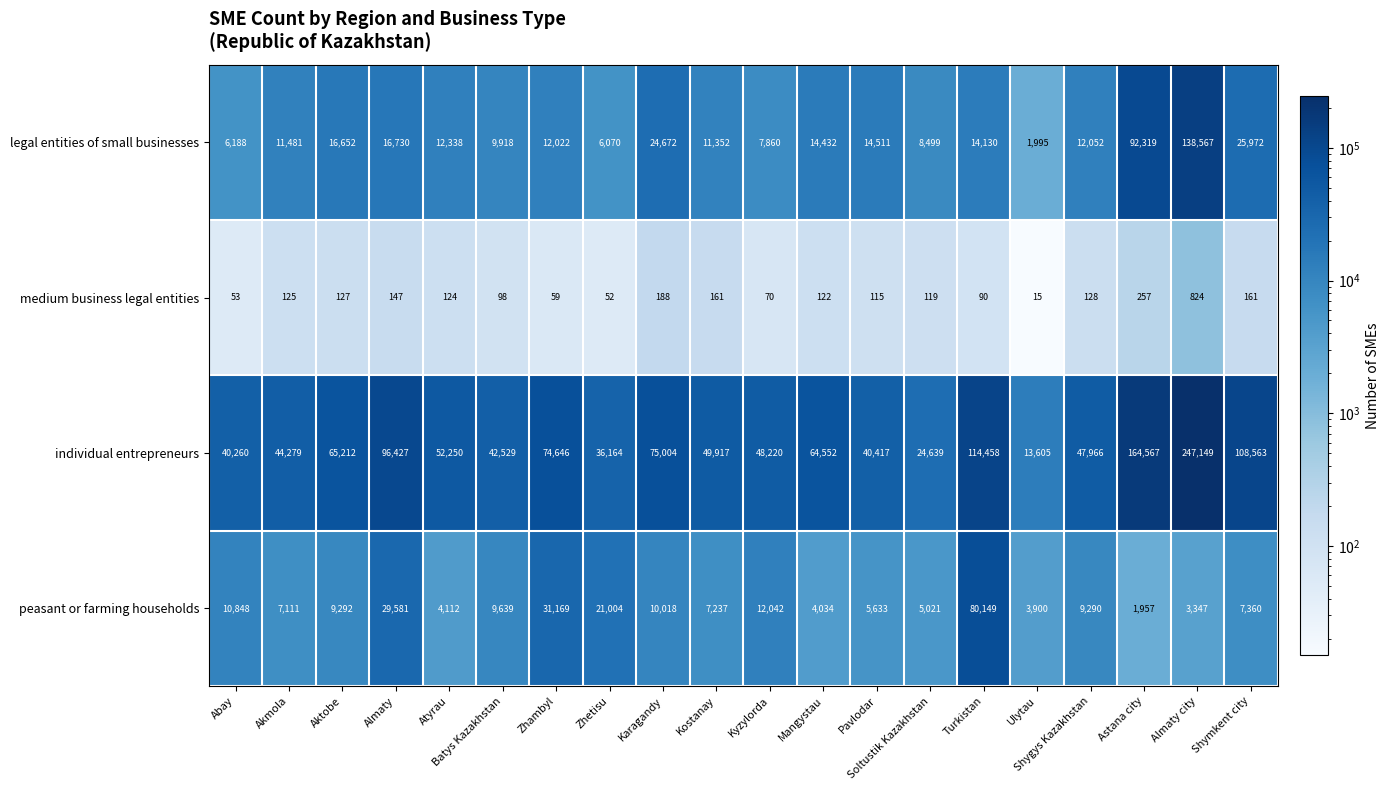

At which category is the sum across all series the highest?

Almaty city